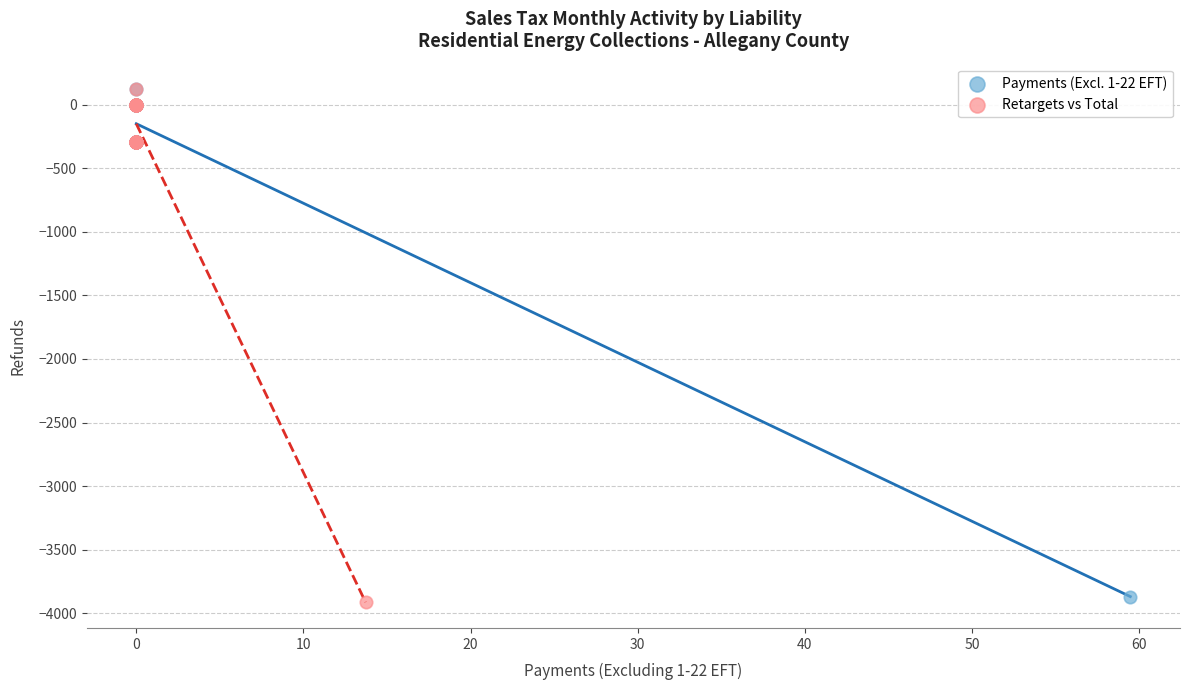

Which series has the largest Y range (max minus min)?

Retargets vs Total